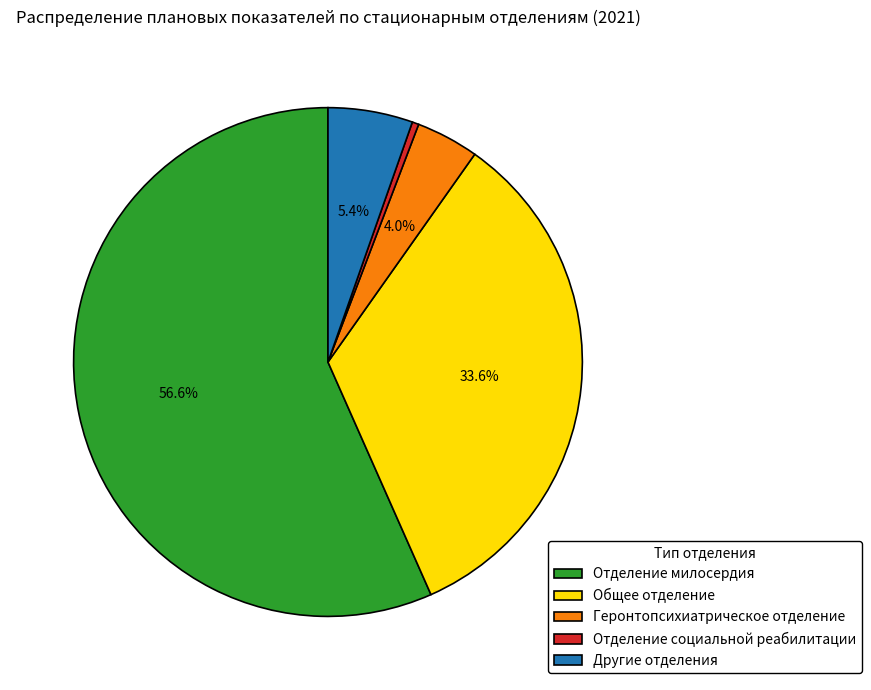

What is the smallest slice in the pie chart?

Отделение социальной реабилитации